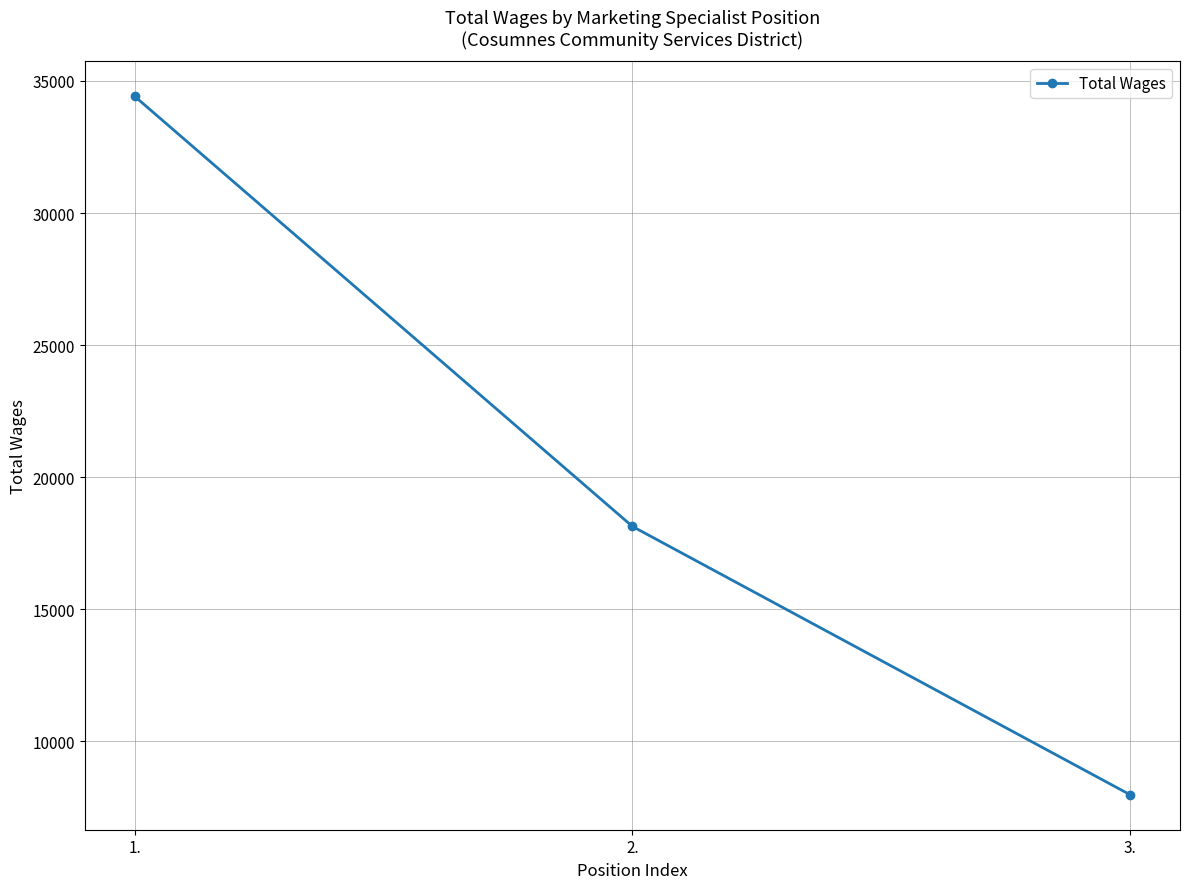

What is the change in value from 2. to 3.?

-10159